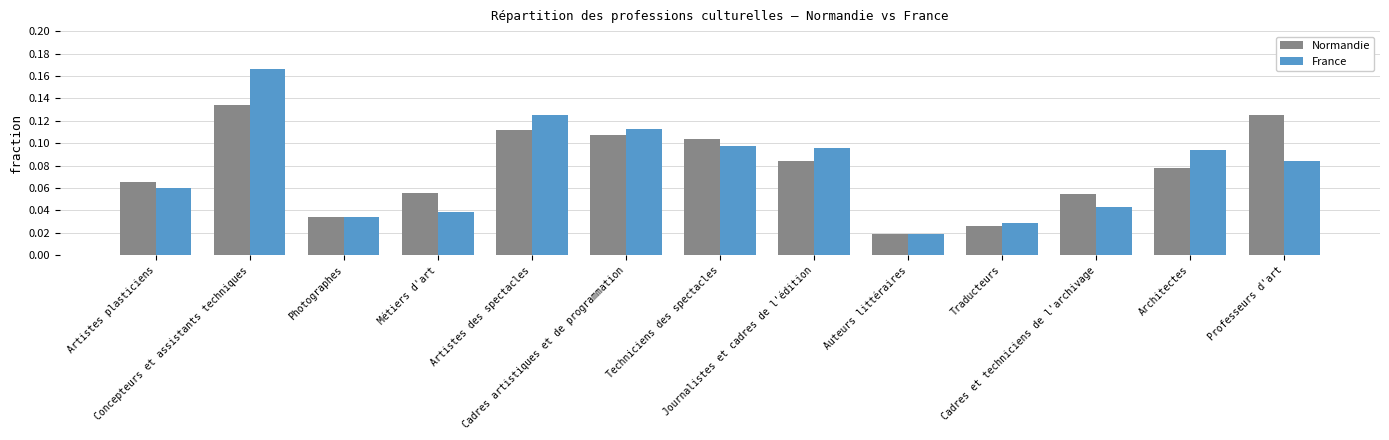

Which series has the largest range (max minus min)?

France